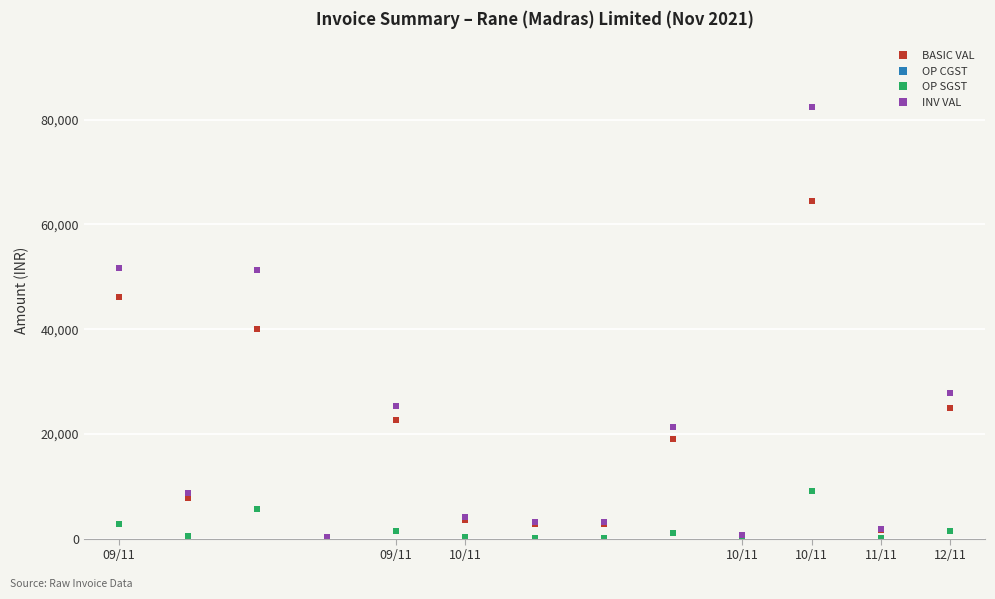

True or false: OP SGST and OP CGST intersect in this chart.

False